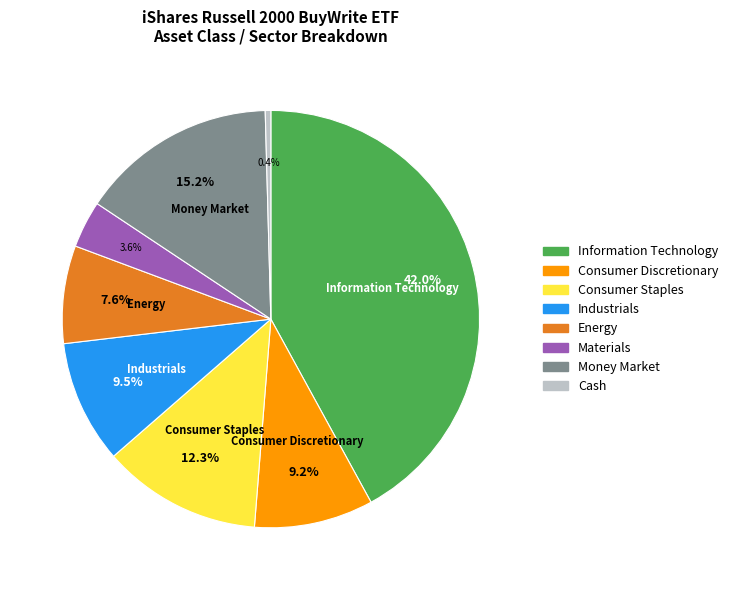

To the nearest percent, what is the average slice percentage?

12%